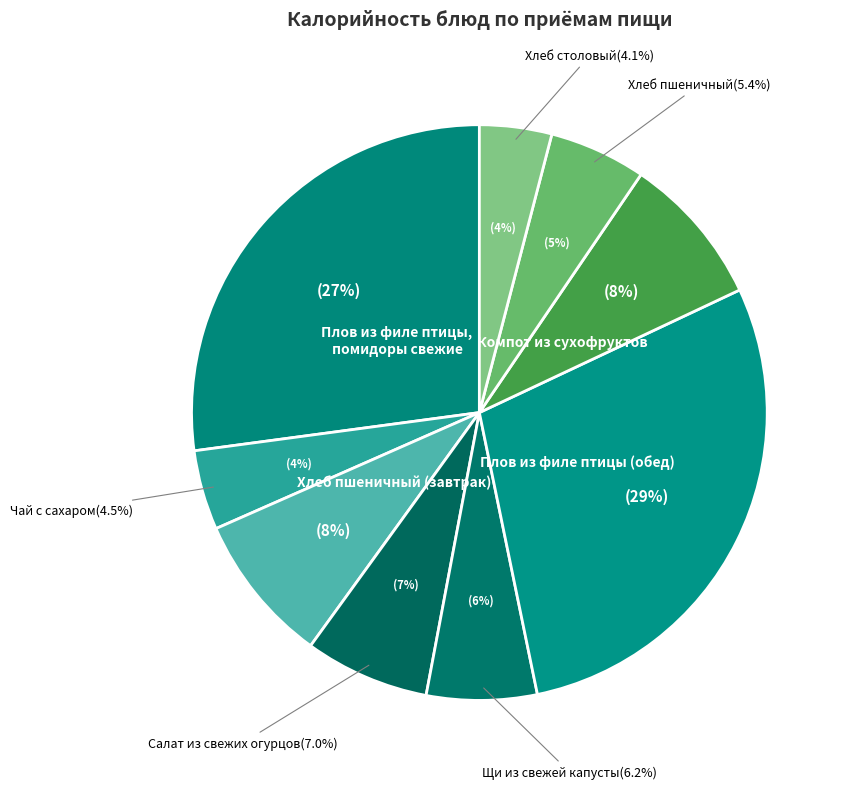

What is the smallest slice in the pie chart?

Хлеб столовый